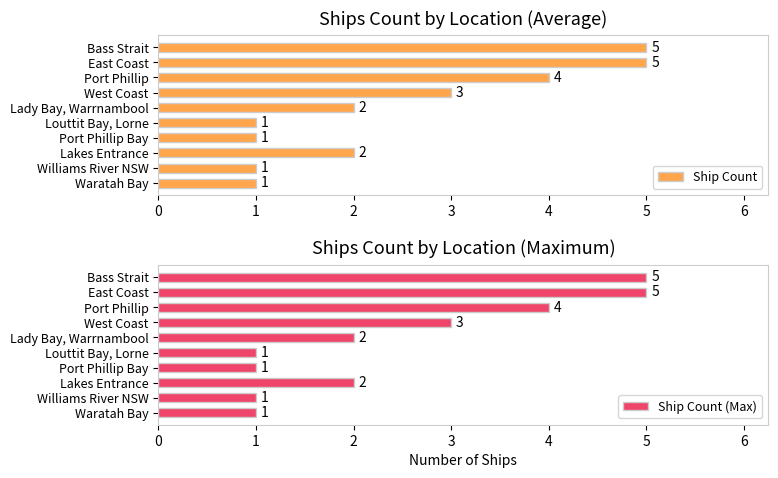

How many Ship Count values are between 1 and 4?

8